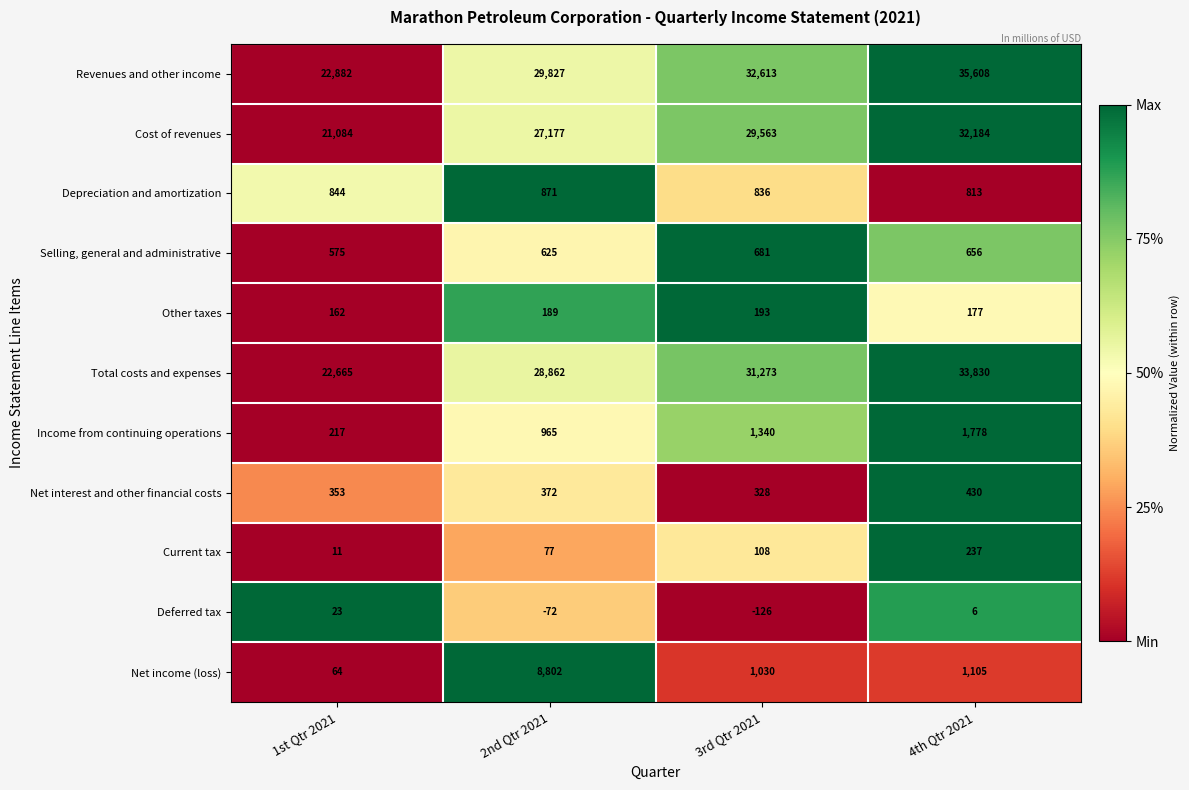

Is it true that Cost of revenues equals 50381 at 4th Qtr 2021?

False